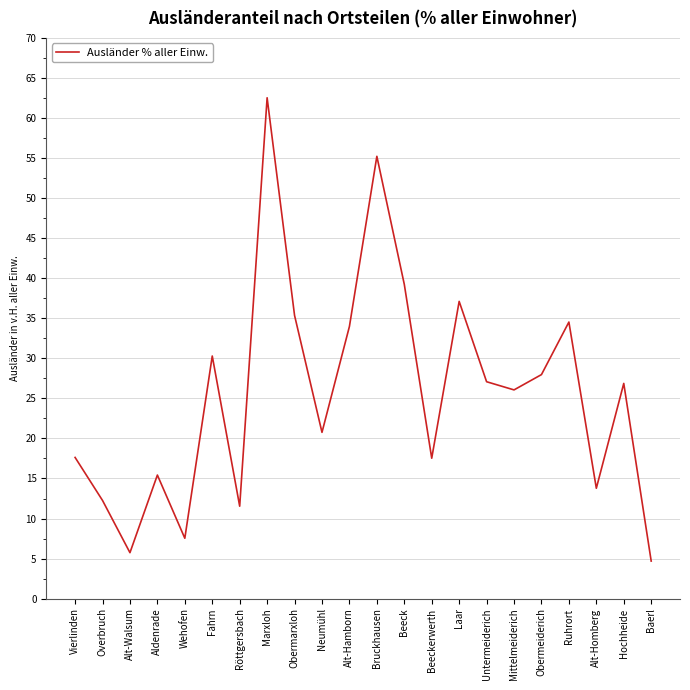

How many lines are shown in the chart?

1